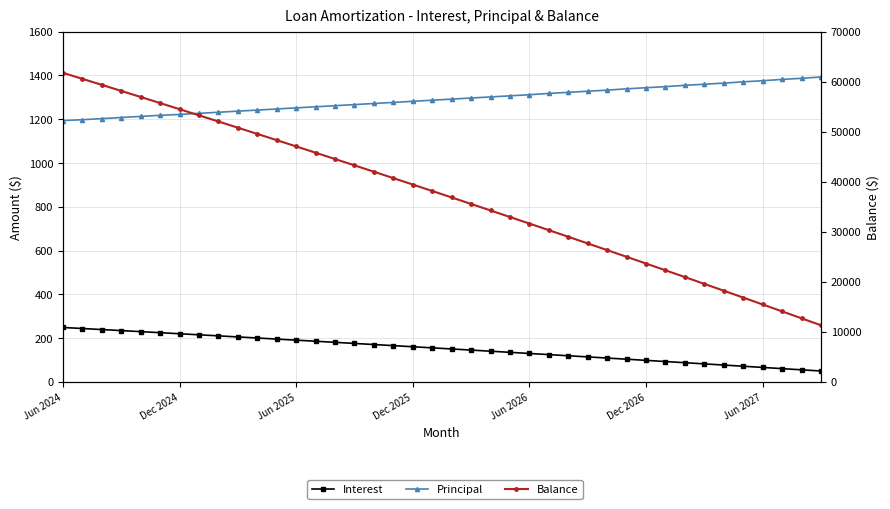

Count the number of categories in the chart.

40